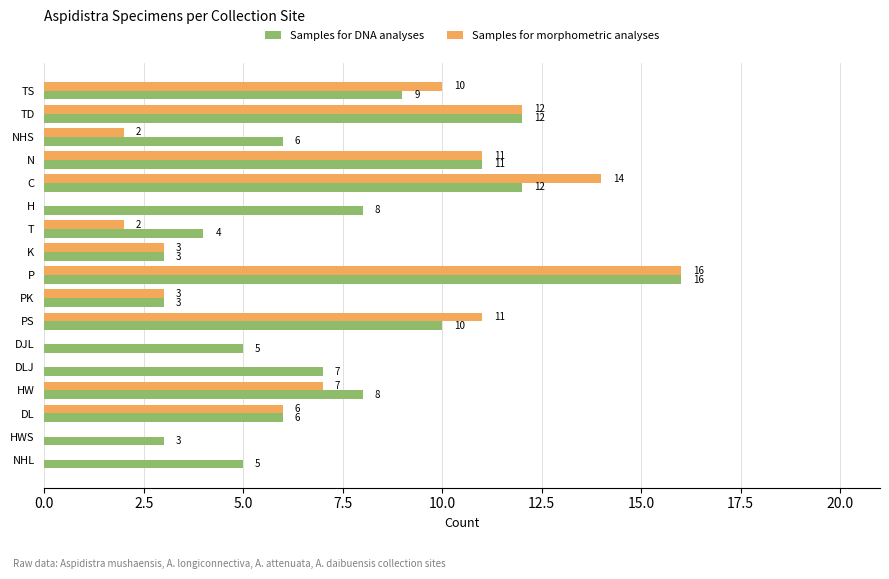

At which category does the chart reach its peak across all series?

P